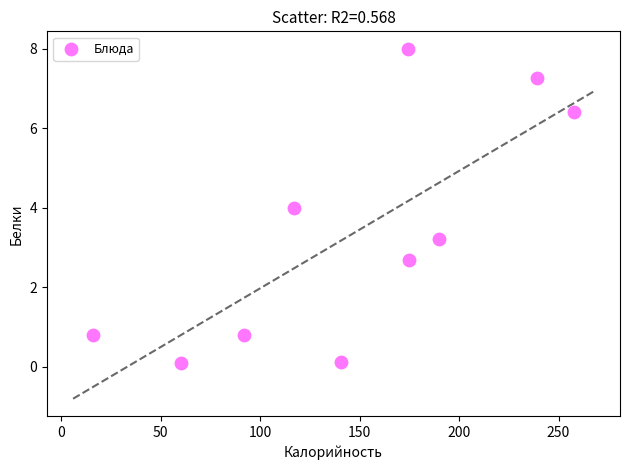

What is the range of X values (max minus min)?

241.8